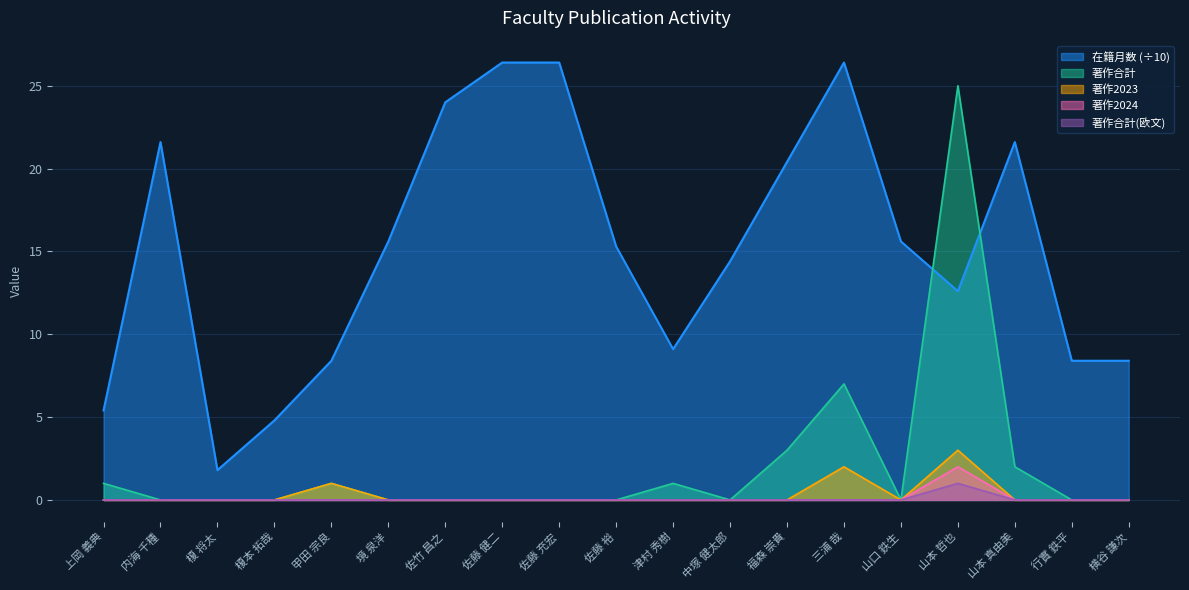

How many lines are shown in the chart?

5